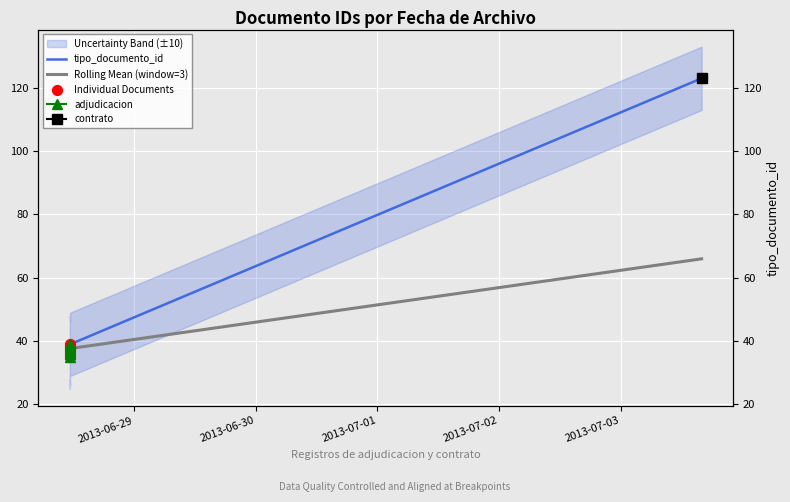

Which series contains the lowest Y value?

tipo_documento_id